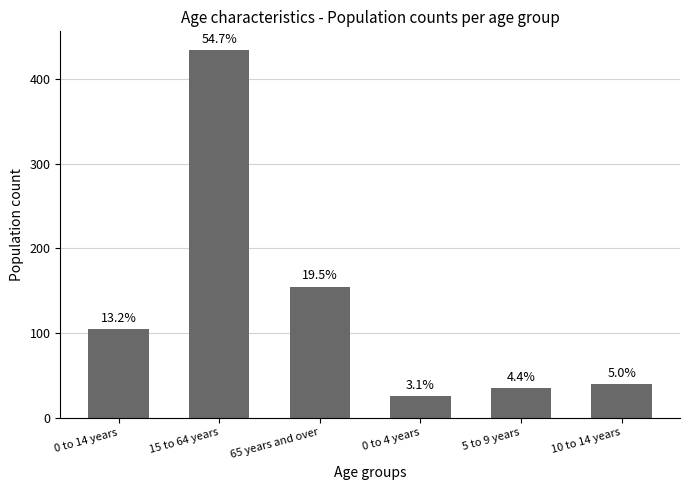

How many bars are there in total?

6